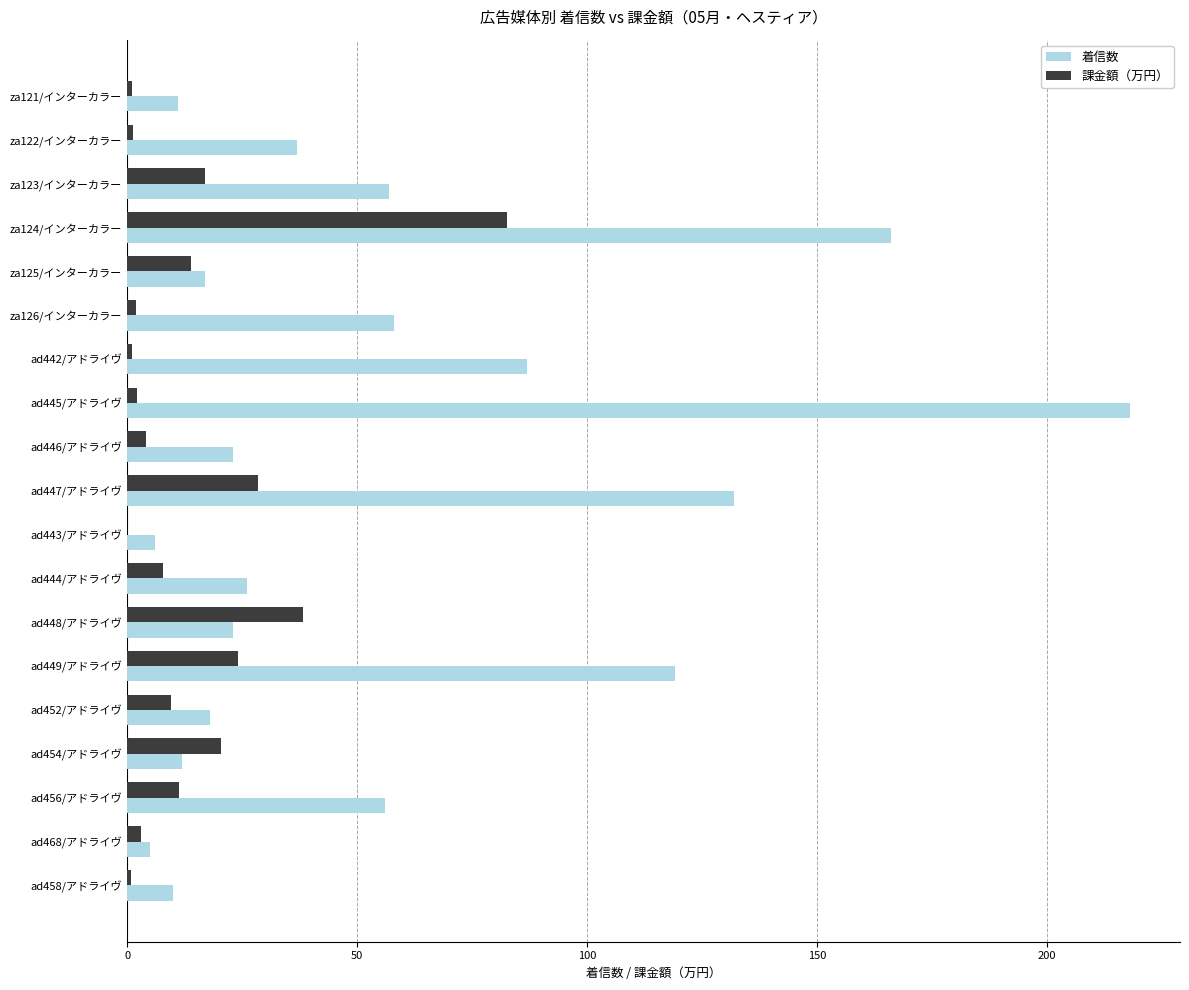

Between za126/インターカラー and ad442/アドライヴ, which series saw the biggest shift?

着信数